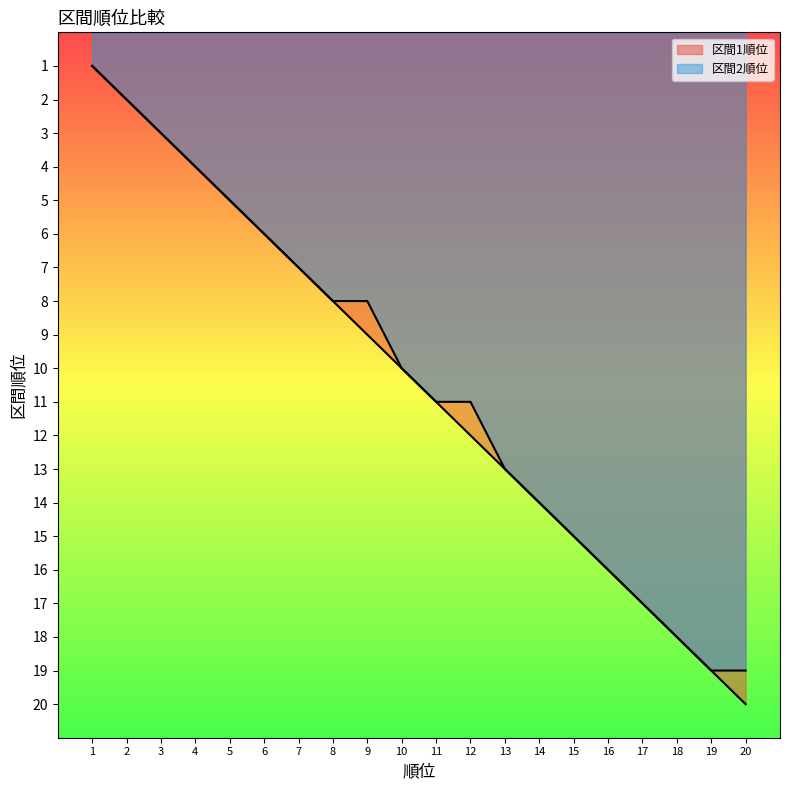

What is the difference between the maximum and minimum values in the 区間1順位 series?

19